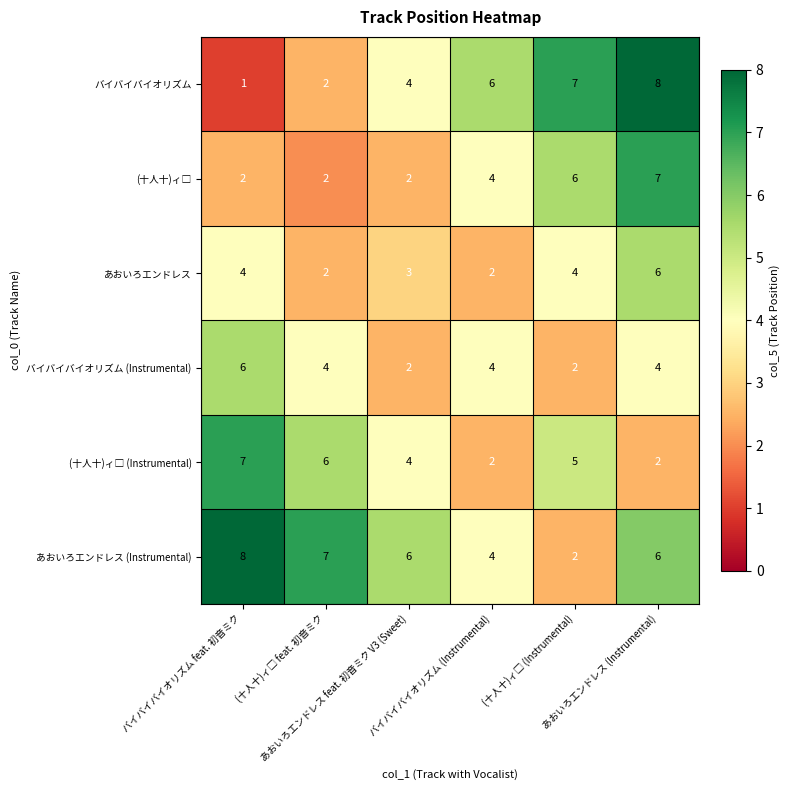

At how many categories does at least one series exceed 5?

6